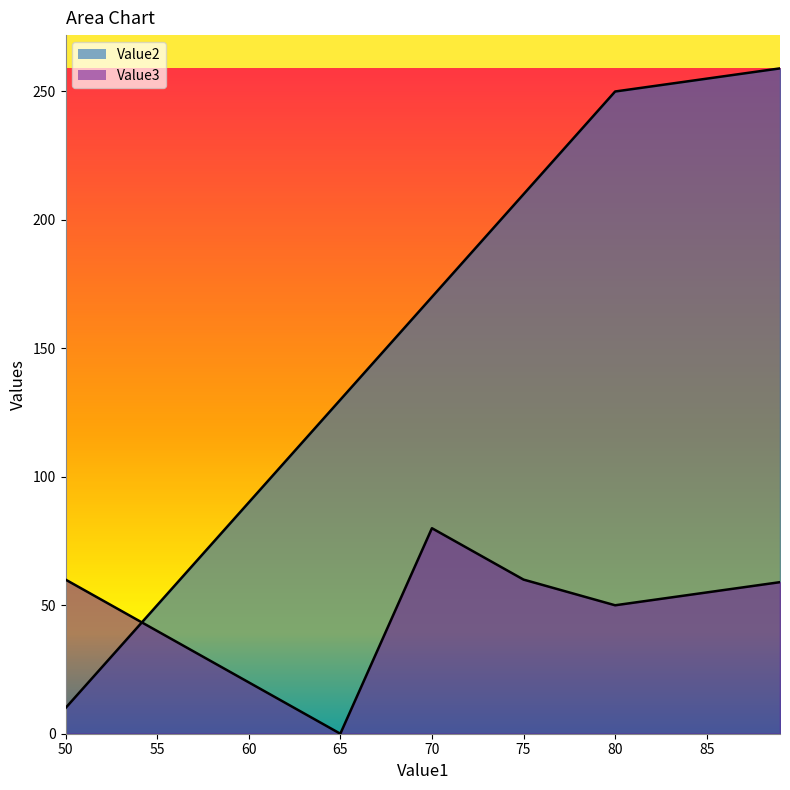

Rank the series by their average value, from highest to lowest.

Value2, Value3